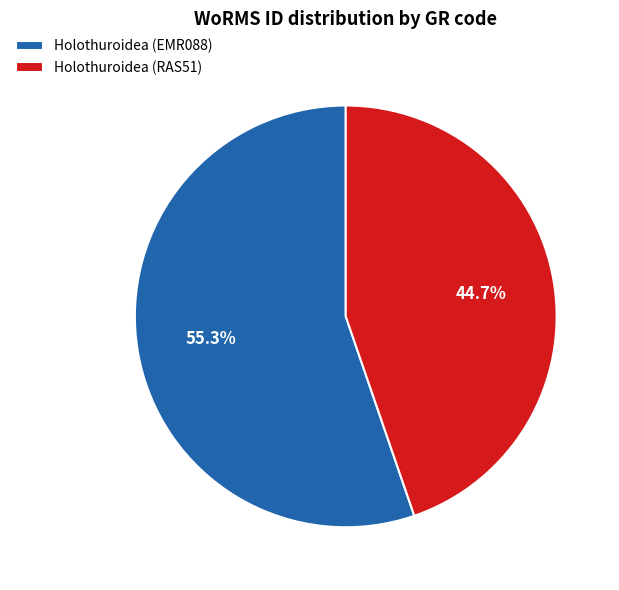

Which has a higher value, Holothuroidea (RAS51) or Holothuroidea (EMR088)?

Holothuroidea (EMR088)